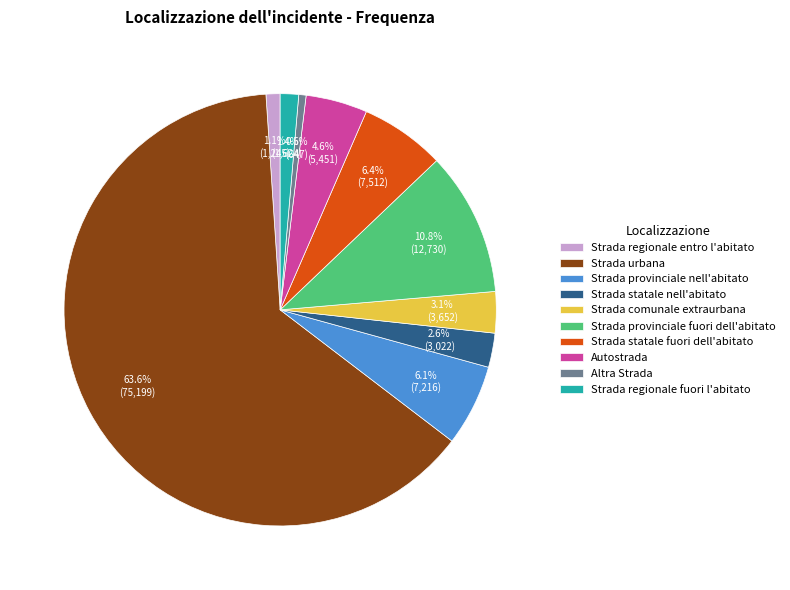

Which has a higher value, Strada regionale fuori l'abitato or Strada urbana?

Strada urbana